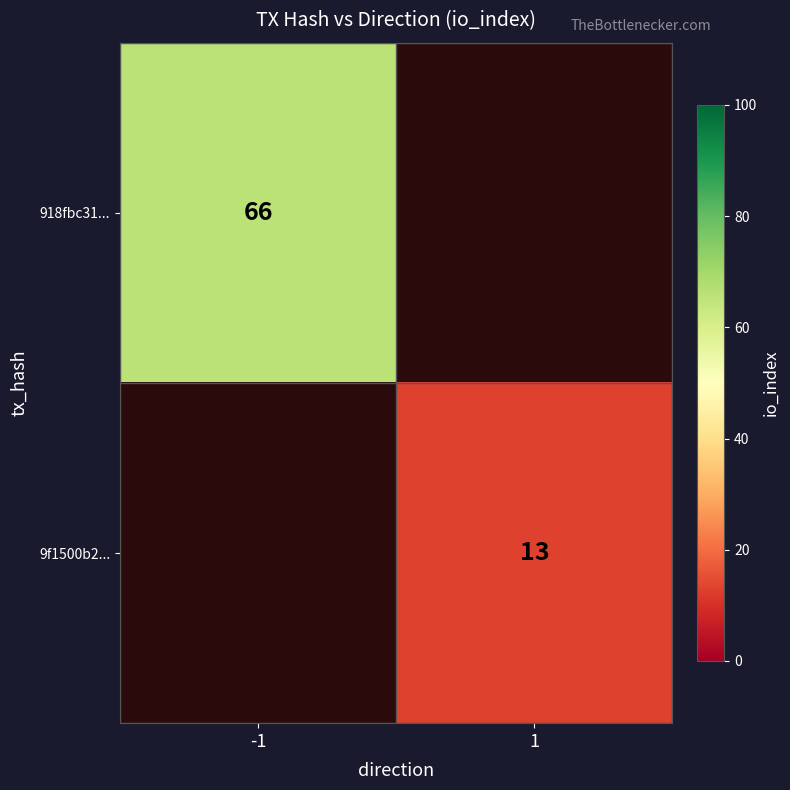

Count the number of categories in the chart.

2